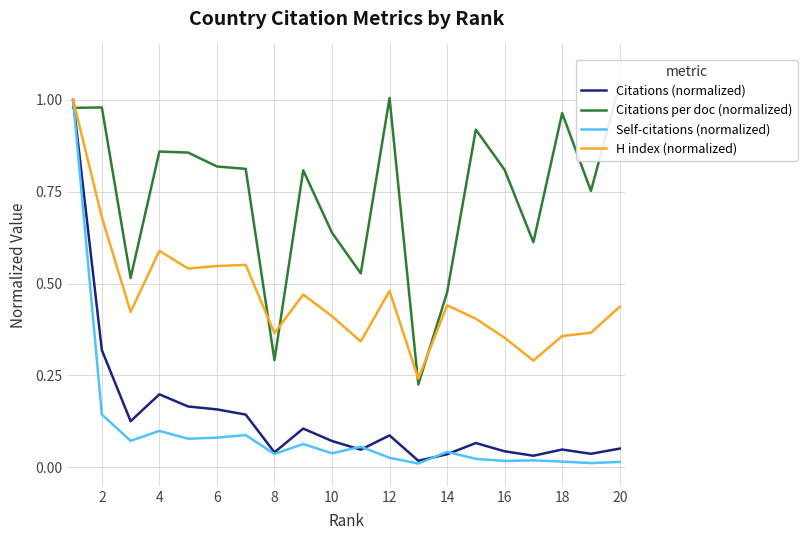

True or false: Citations (normalized) has a value of 0.2 at 4.

True